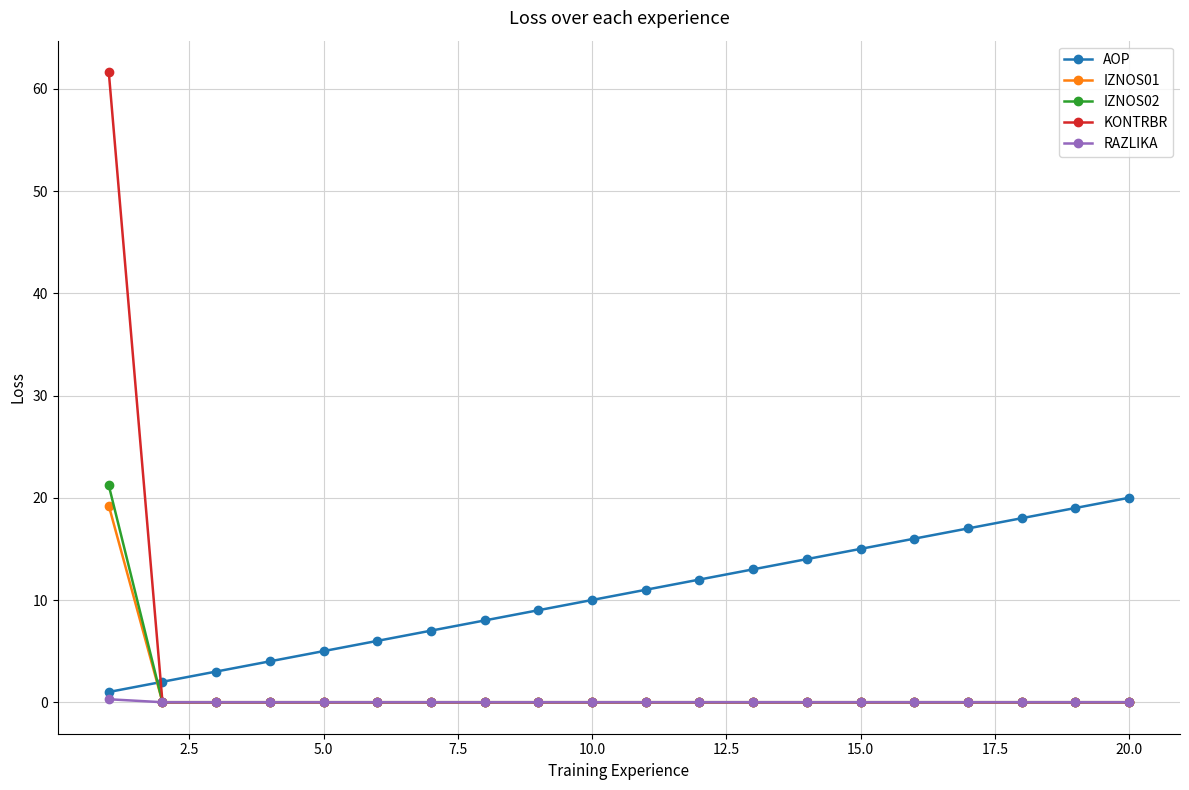

How many intersections are there between KONTRBR and AOP?

1